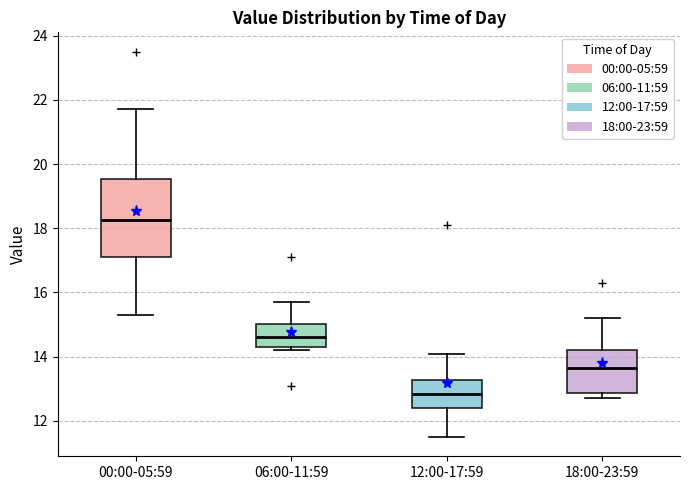

Reading left to right, transcribe this box plot: for each box, give where its median line is, the range the box spans, and where its two whiskers end, as read against the y-axis. The values are not printed on the chart, so give them approximately, as read against the axis.

00:00-05:59: median 18.2, box 17.2 to 19.6, whiskers 15.4 to 21.8
06:00-11:59: median 14.6, box 14.4 to 15.0, whiskers 14.2 to 15.8
12:00-17:59: median 12.8, box 12.4 to 13.2, whiskers 11.6 to 14.2
18:00-23:59: median 13.6, box 12.8 to 14.2, whiskers 12.8 (just below the box's lower edge) to 15.2